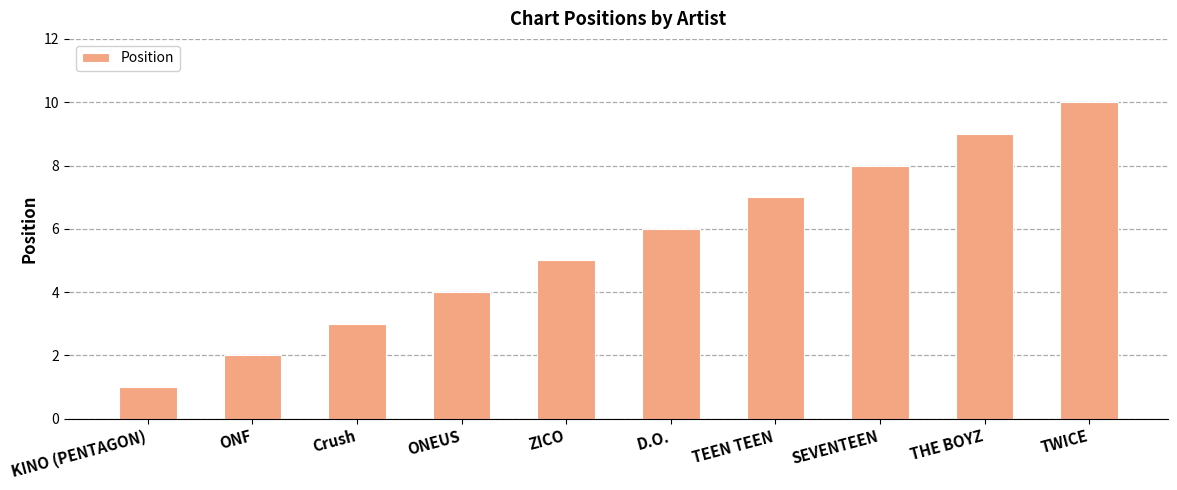

Rank the categories by value from highest to lowest.

TWICE, THE BOYZ, SEVENTEEN, TEEN TEEN, D.O., ZICO, ONEUS, Crush, ONF, KINO (PENTAGON)